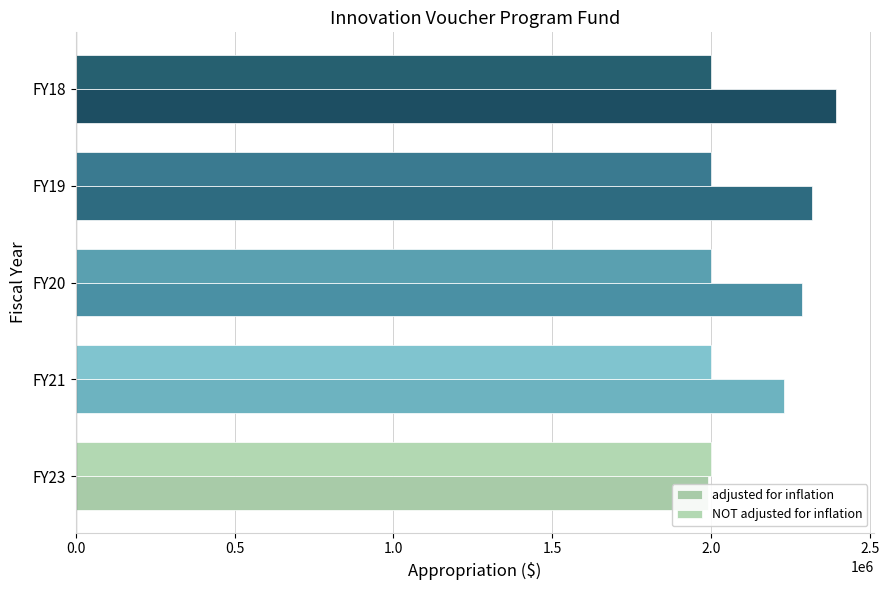

What is the sum of the adjusted for inflation values at 2.0 and 1.5?

4710869.0